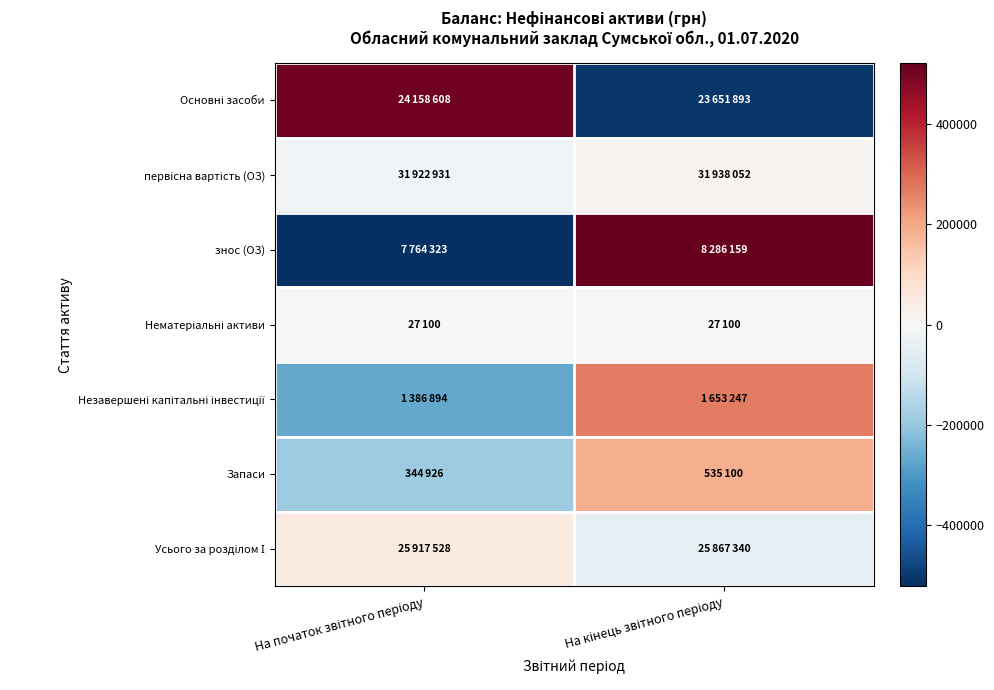

Which series changed the most between На початок звітного періоду and На кінець звітного періоду?

знос (ОЗ)